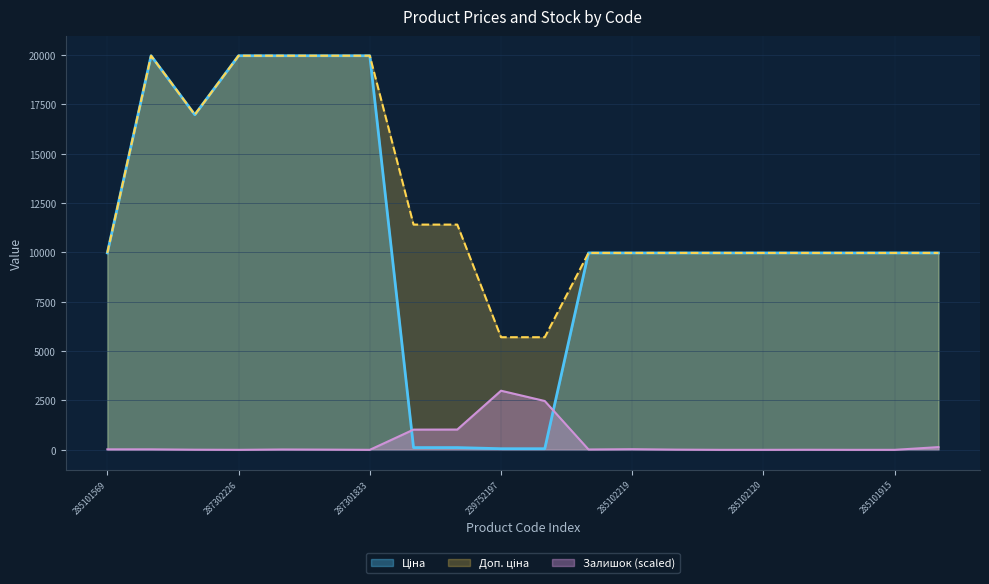

What position from the left is 287302224?

6